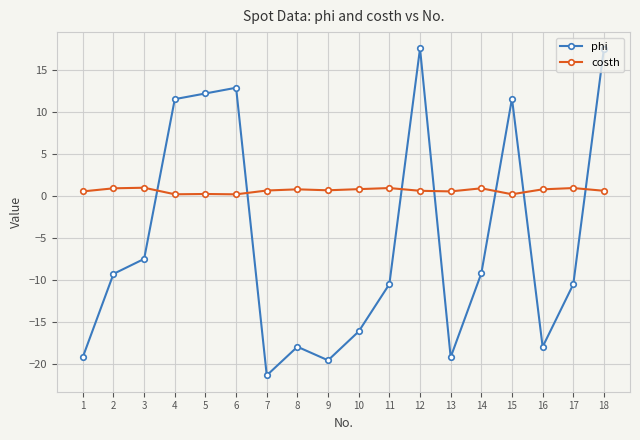

What are all the series names shown in the legend?

phi, costh